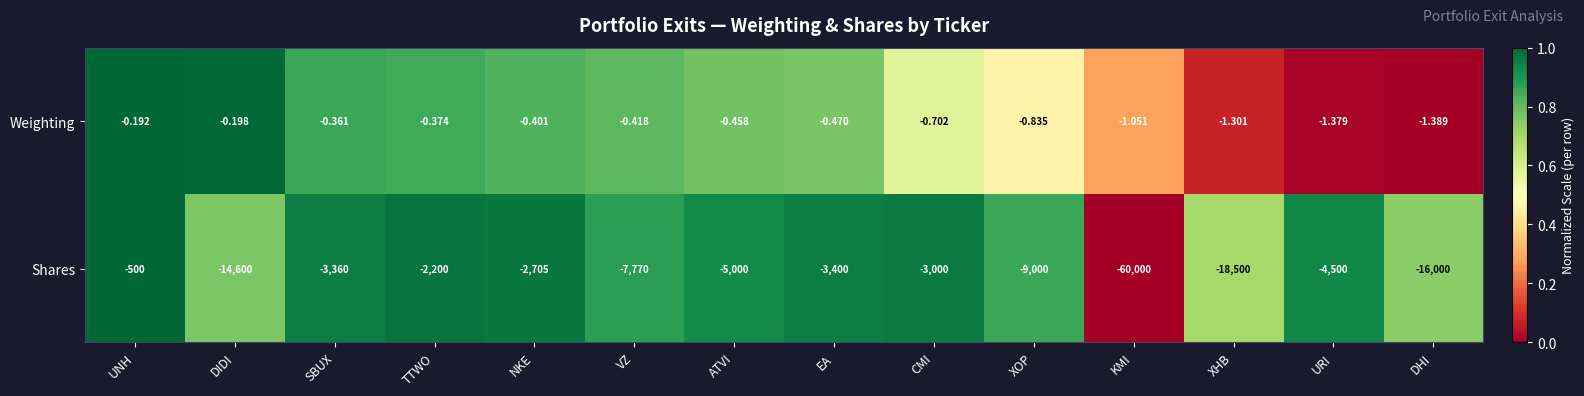

Which series has the largest range (max minus min)?

Shares